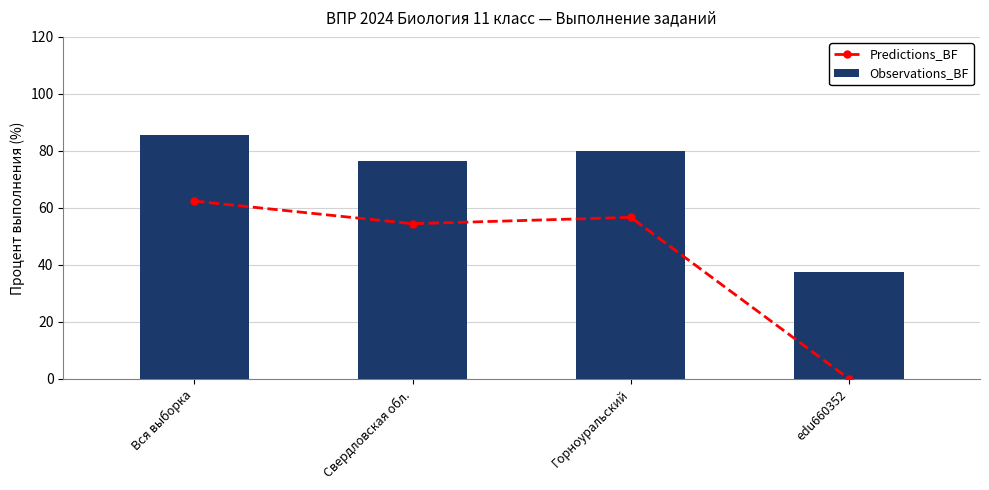

What is the difference between the highest and lowest values at edu660352?

37.5